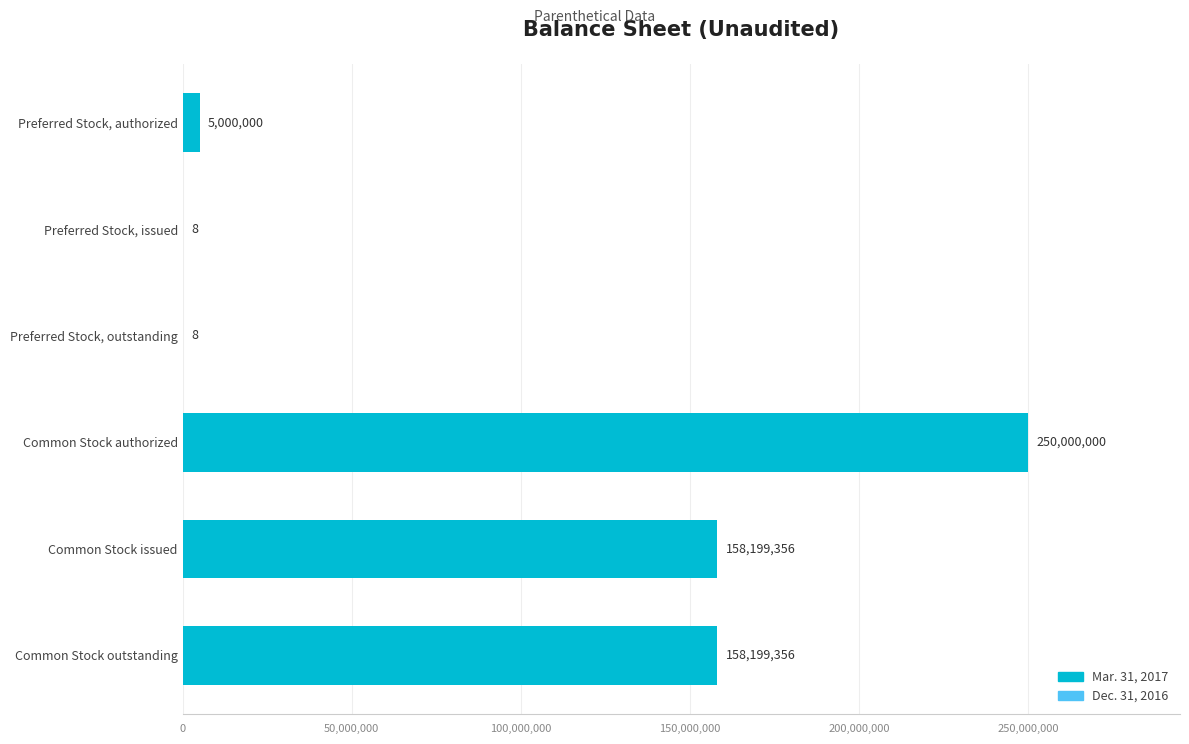

Reading top to bottom, transcribe all the data shown in this chart.

Preferred Stock, authorized=5000000	Preferred Stock, issued=8	Preferred Stock, outstanding=8	Common Stock authorized=250000000	Common Stock issued=158199356	Common Stock outstanding=158199356